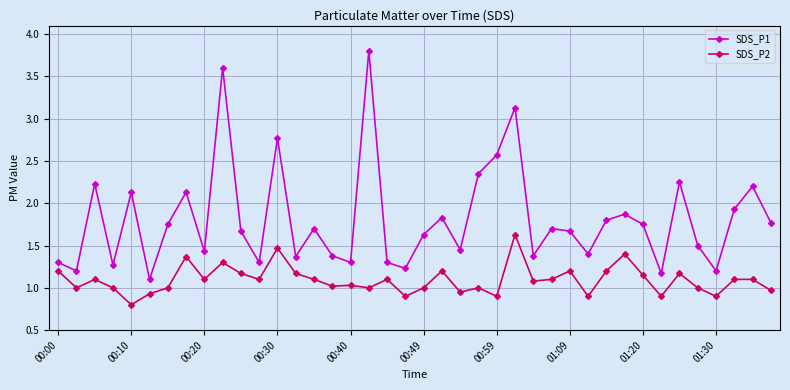

True or false: SDS_P1 has more than 1 points higher than both neighbors.

True